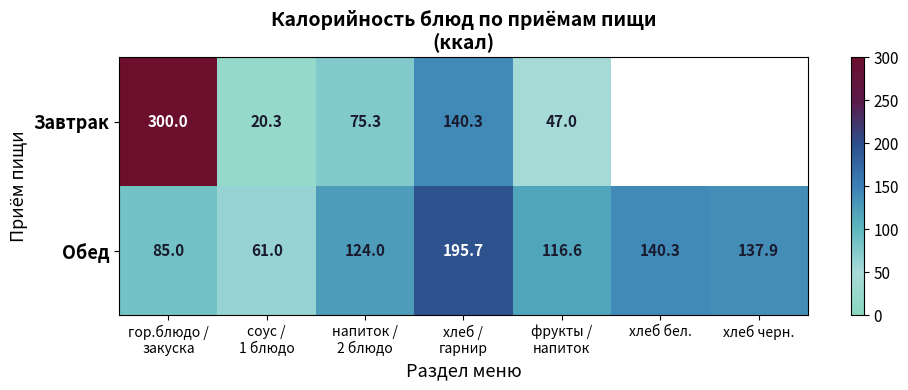

What is the total value across all series at хлеб /
гарнир?

336.0